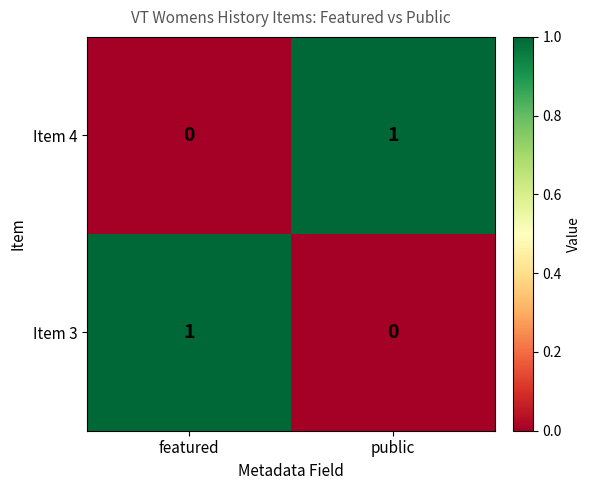

Where is Item 4 nearest to the value 0?

featured